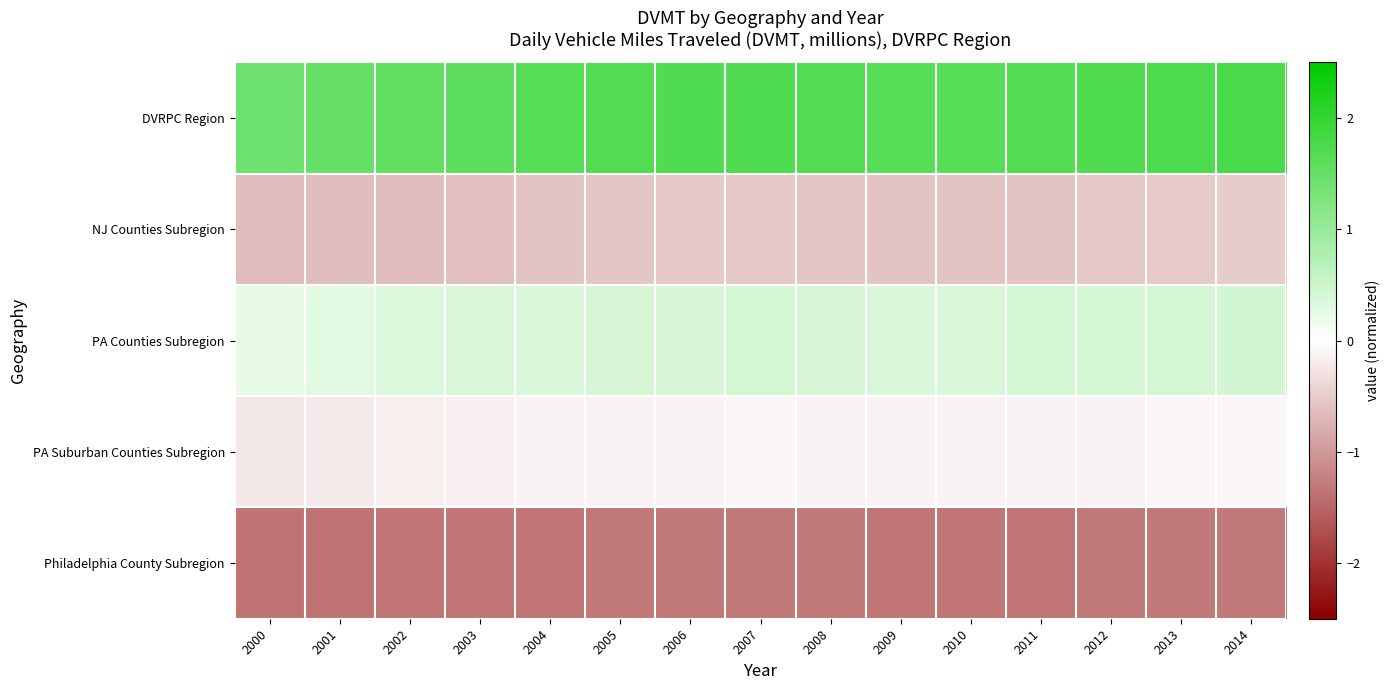

List the series in order of their peak value, lowest first.

Philadelphia County Subregion, NJ Counties Subregion, PA Suburban Counties Subregion, PA Counties Subregion, DVRPC Region